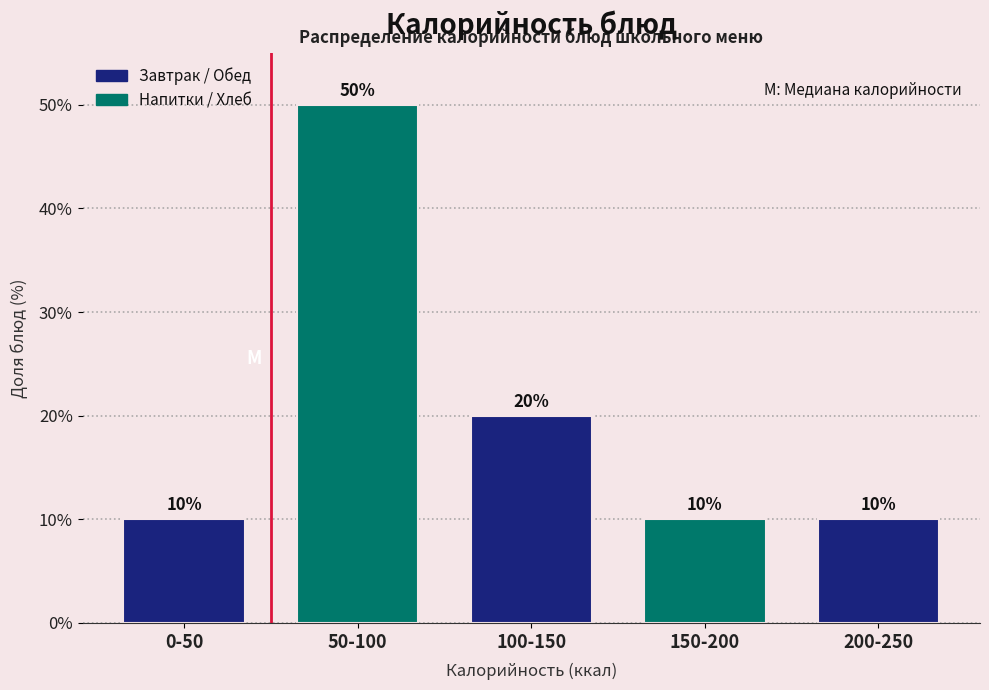

Reading right to left, what are all the values shown in this chart?

200-250=10	150-200=10	100-150=20	50-100=50	0-50=10